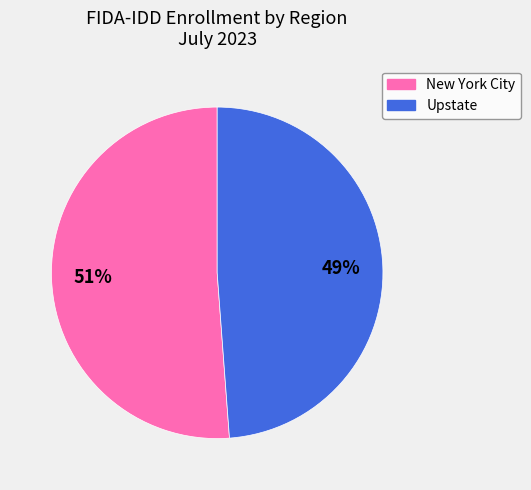

The Upstate slice represents 49% of the pie. True or false?

True